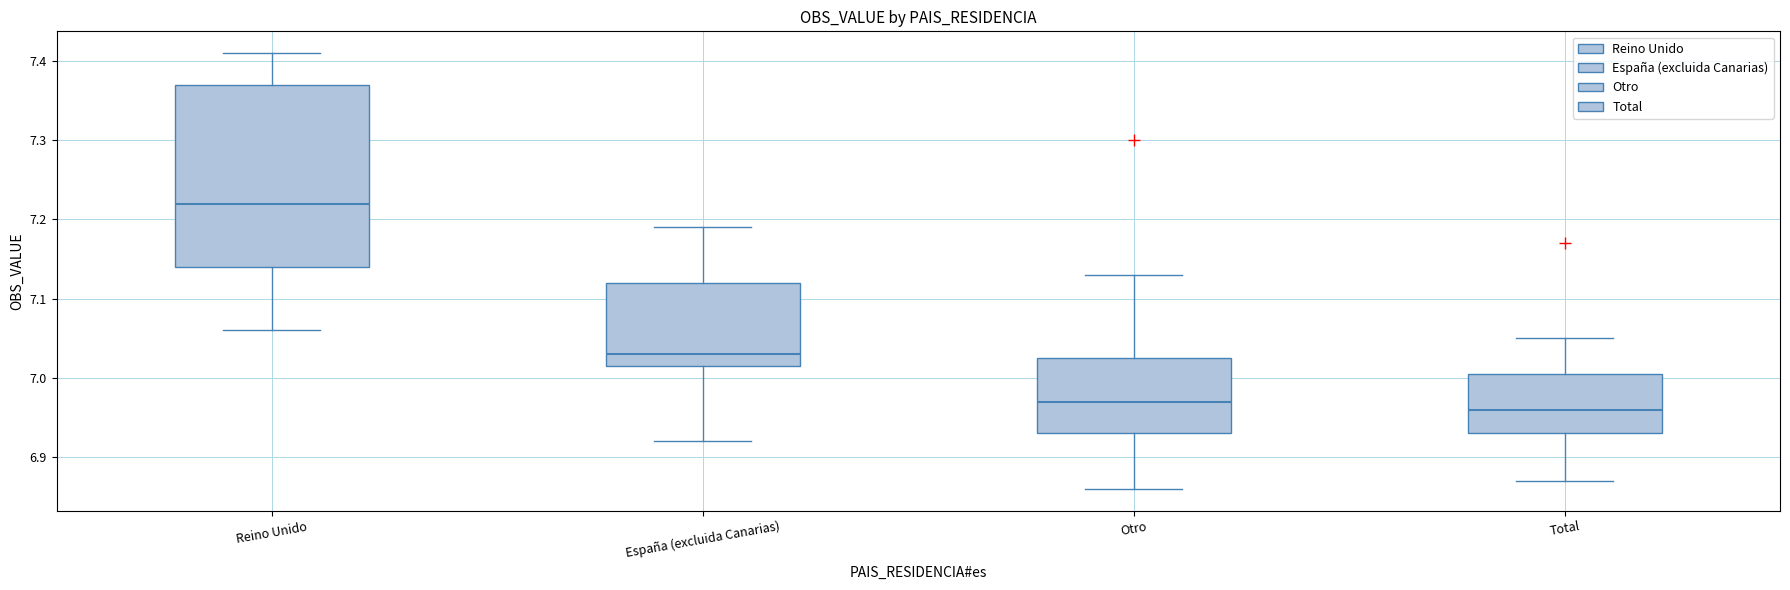

Which box is the tallest, from its lower edge to its upper edge?

Reino Unido